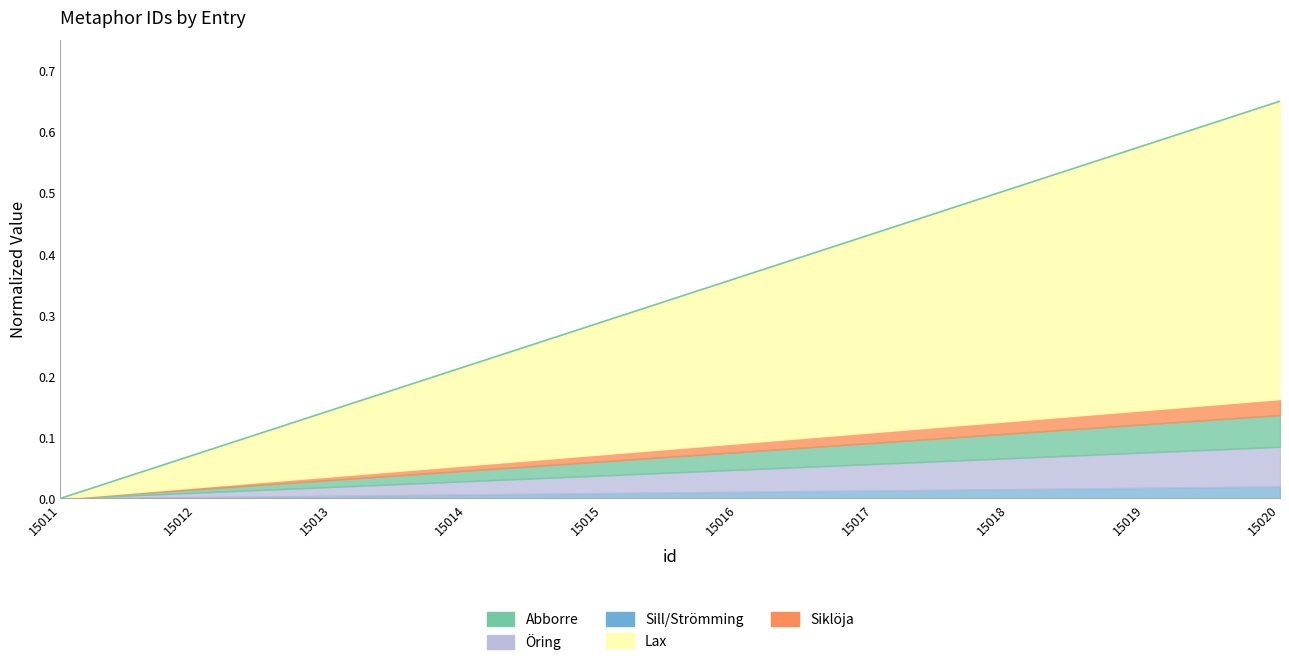

Reading left to right, what are all the values shown in this chart?

0.0	0.1	0.1	0.2	0.3	0.4	0.4	0.5	0.6	0.7